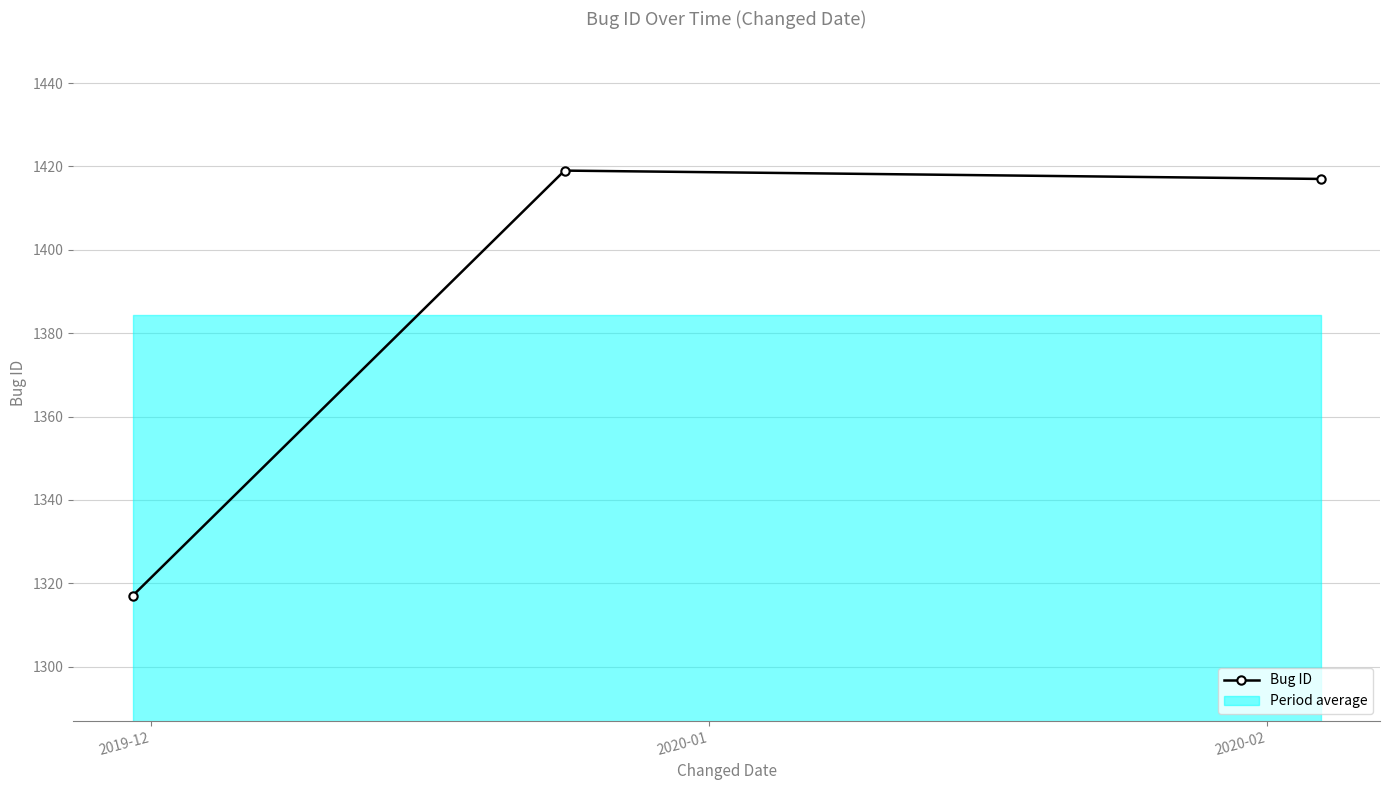

How many lines are shown in the chart?

1